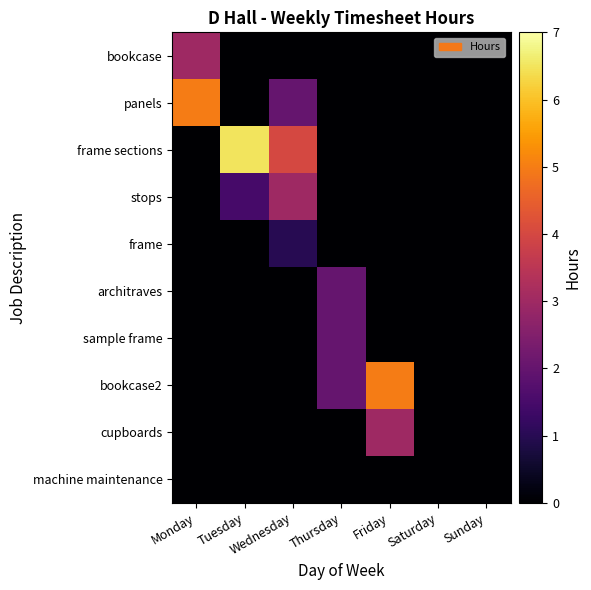

Which series has the largest total across all categories?

frame sections